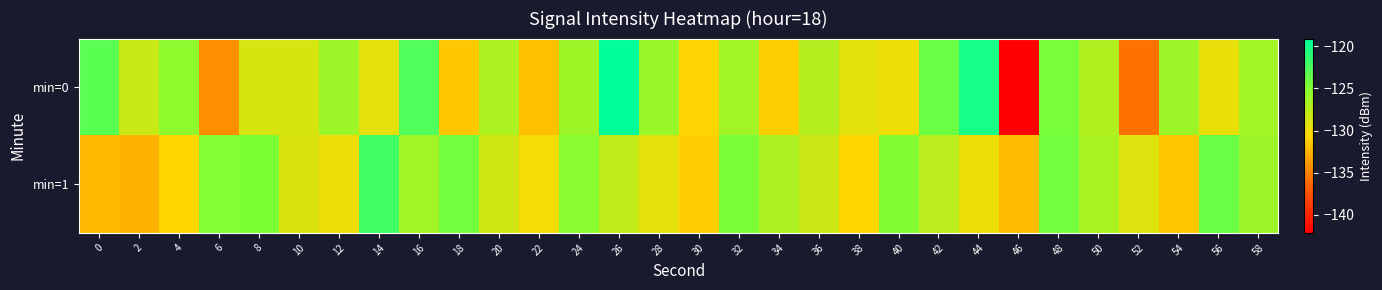

Which has a higher value, 32 or 16?

16